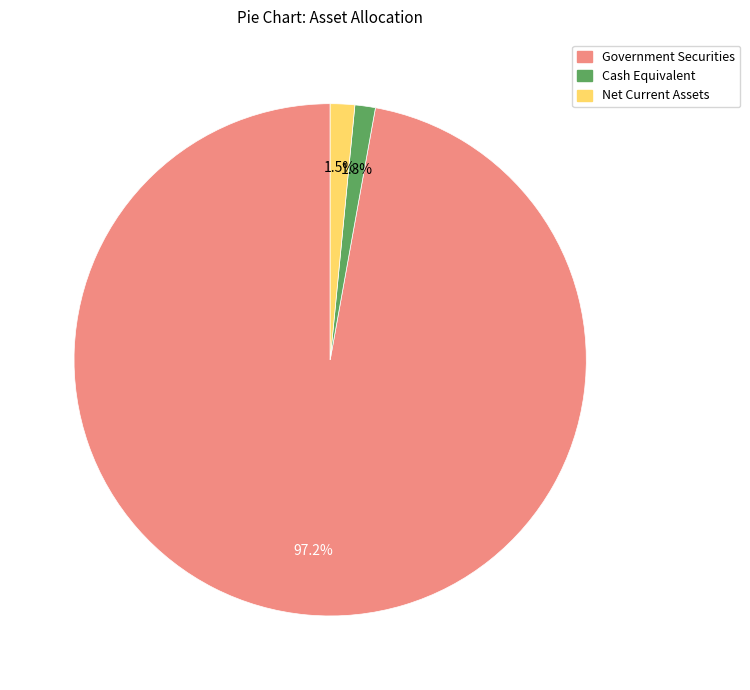

Is there any slice that represents more than half of the pie?

Yes